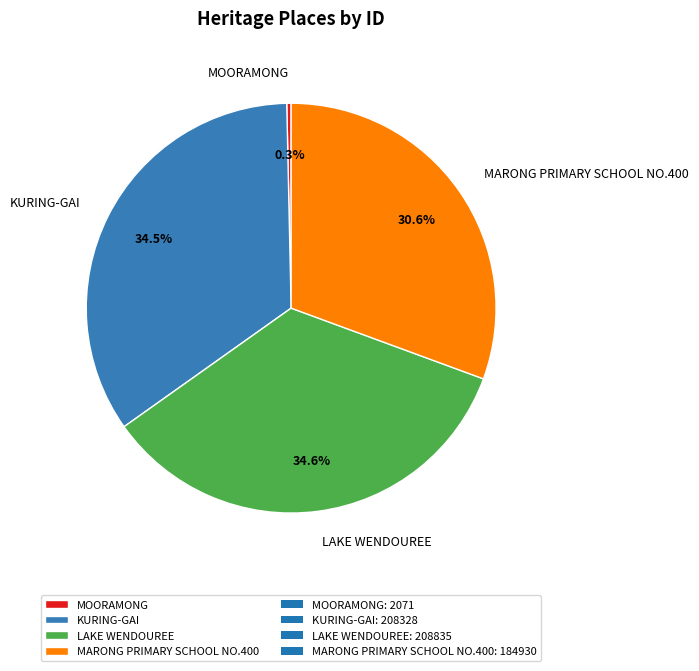

Which slice is the smallest?

MOORAMONG